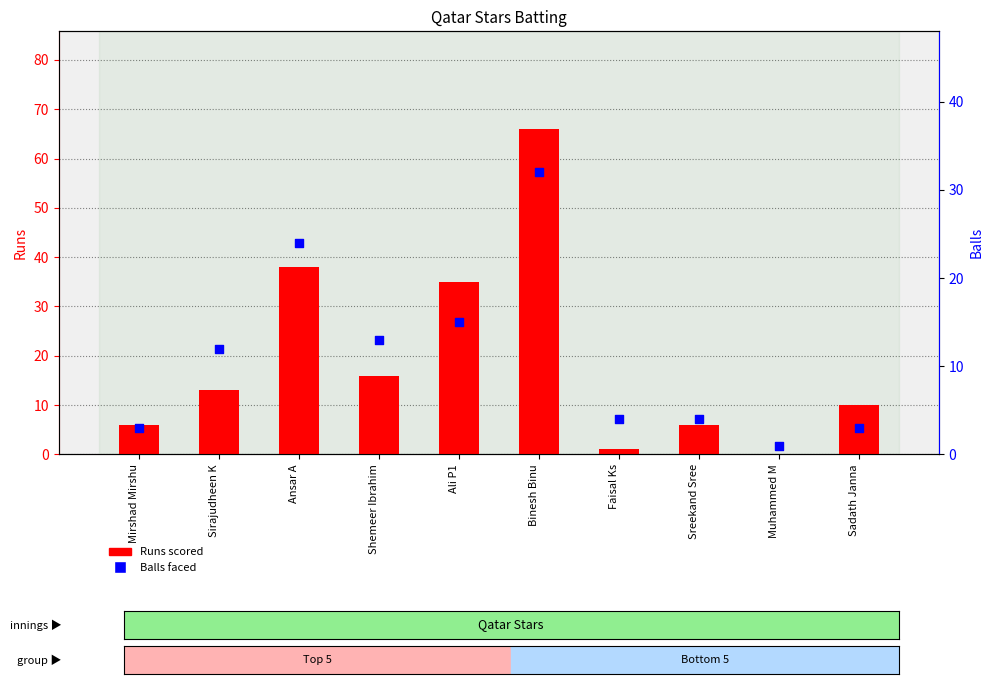

Is the value of Runs at Sreekand Sree greater than the value of Balls at Faisal Ks?

Yes